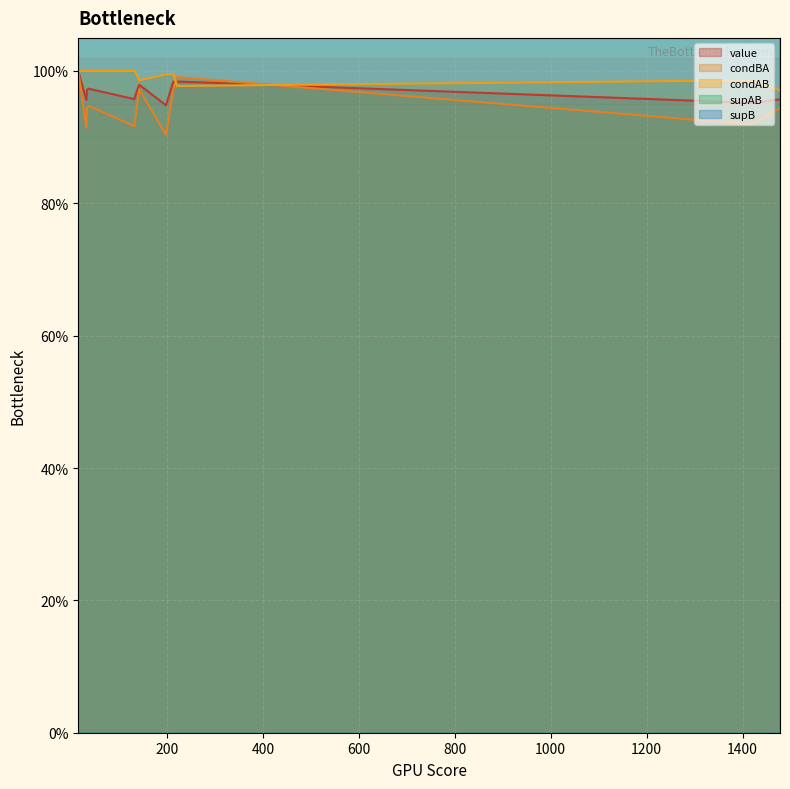

Reading right to left, list all the values displayed in this chart.

value: 15=0.9	14=1.0	13=1.0	12=1.0	11=1.0	10=1.0	9=1.0	8=1.0	7=1.0	6=1.0	5=1.0	4=1.0	3=1.0	2=1.0	1=1.0	0=1.0
condBA: 15=0.9	14=0.9	13=0.9	12=0.9	11=0.9	10=0.9	9=0.9	8=0.9	7=0.9	6=0.9	5=0.9	4=1.0	3=1.0	2=1.0	1=1.0	0=1.0
condAB: 15=1.0	14=1.0	13=1.0	12=1.0	11=1.0	10=1.0	9=1.0	8=1.0	7=1.0	6=1.0	5=1.0	4=1.0	3=1.0	2=1.0	1=1.0	0=1.0
supAB: 15=197.0	14=1398.0	13=32.0	12=1435.0	11=132.0	10=133.0	9=203.0	8=28.0	7=205.0	6=33.0	5=36.0	4=140.0	3=212.0	2=216.0	1=15.0	0=15.0
supB: 15=218.0	14=1521.0	13=35.0	12=1521.0	11=144.0	10=144.0	9=218.0	8=30.0	7=218.0	6=35.0	5=38.0	4=144.0	3=218.0	2=218.0	1=15.0	0=15.0